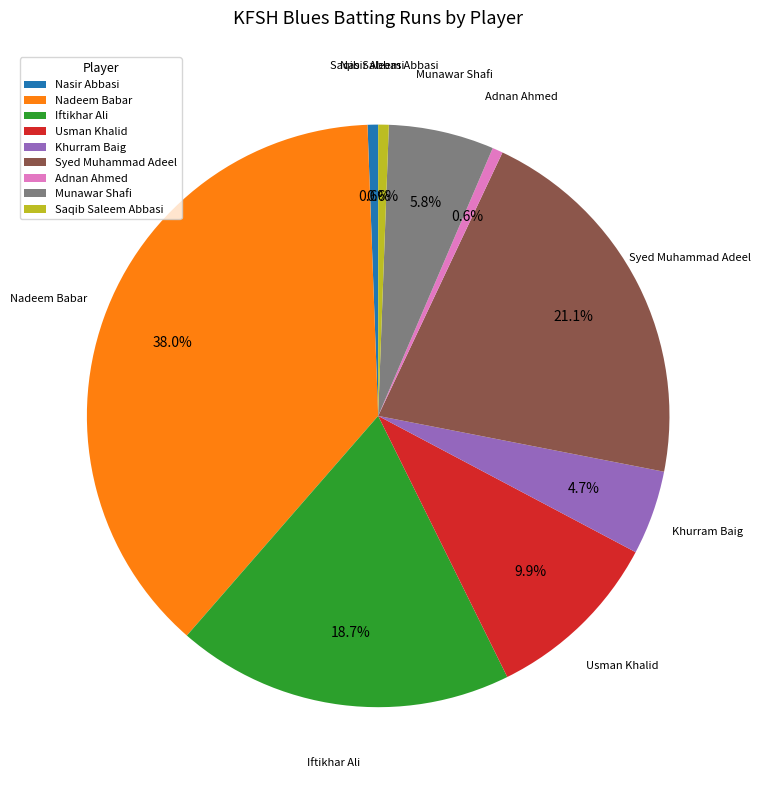

Is there a majority slice in this chart?

No